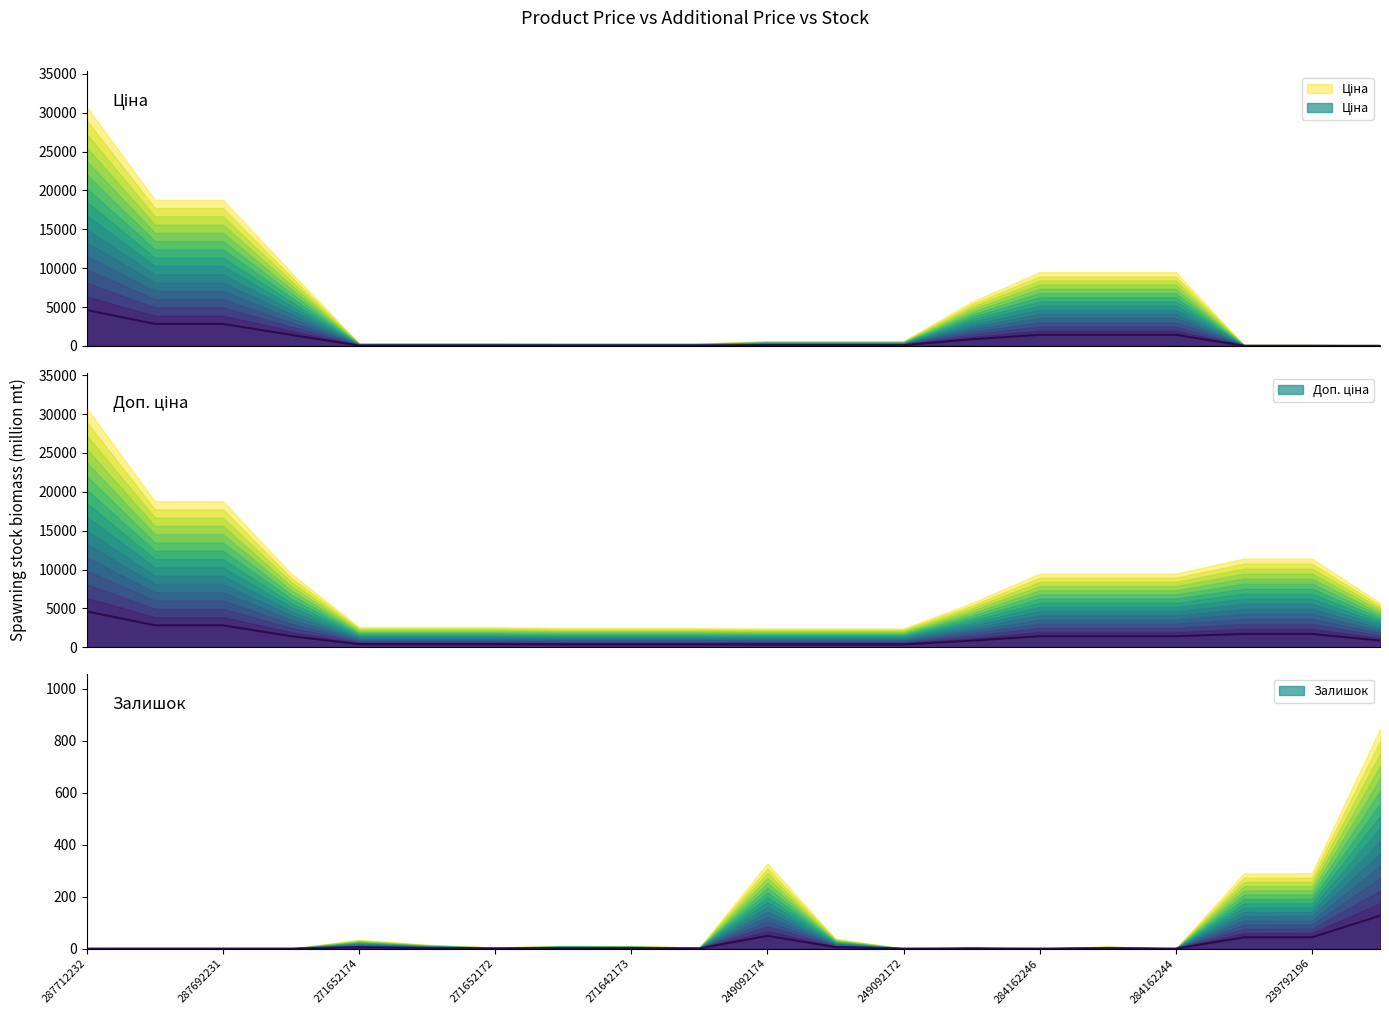

What is the maximum value shown in the chart?

4607.6